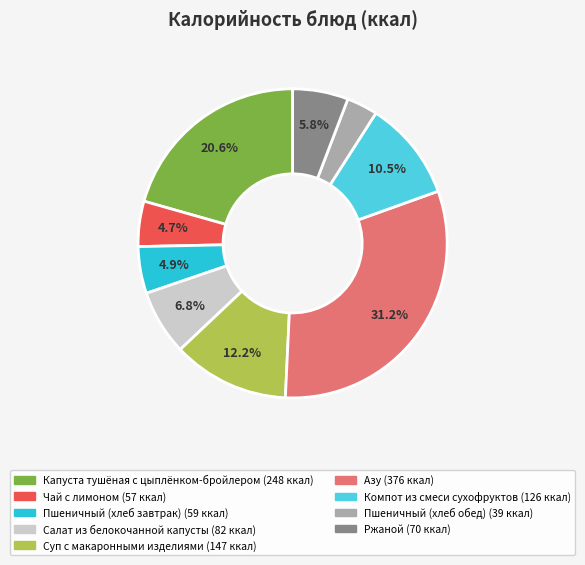

Is it true that Ржаной is 6% of the pie?

True